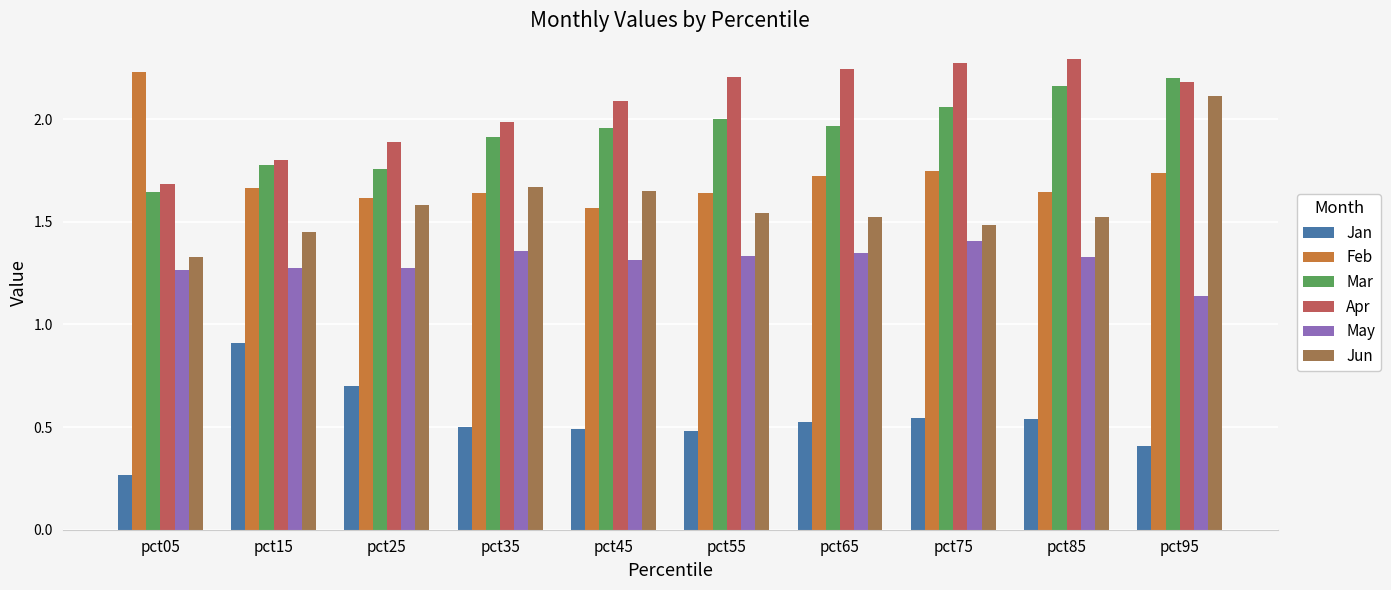

Rank the series at pct15 from lowest to highest value.

Jan, May, Jun, Feb, Mar, Apr